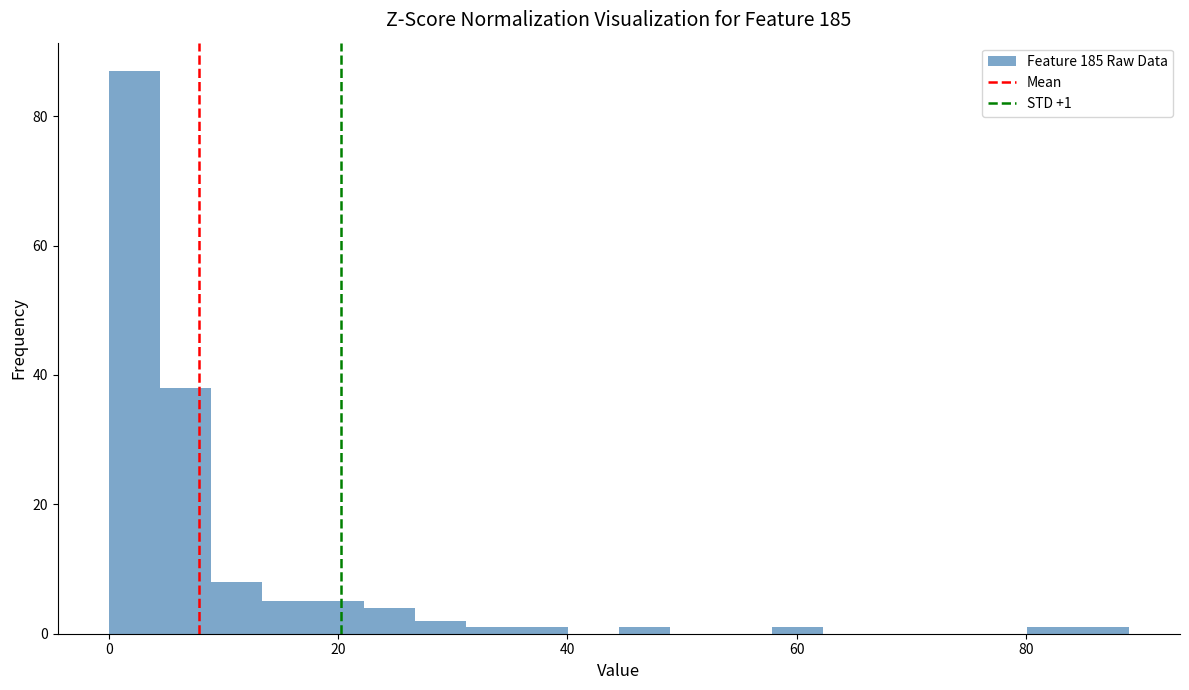

Around what value on the x-axis is the tallest bar? Give the approximate position of its centre, as read against the axis.

2